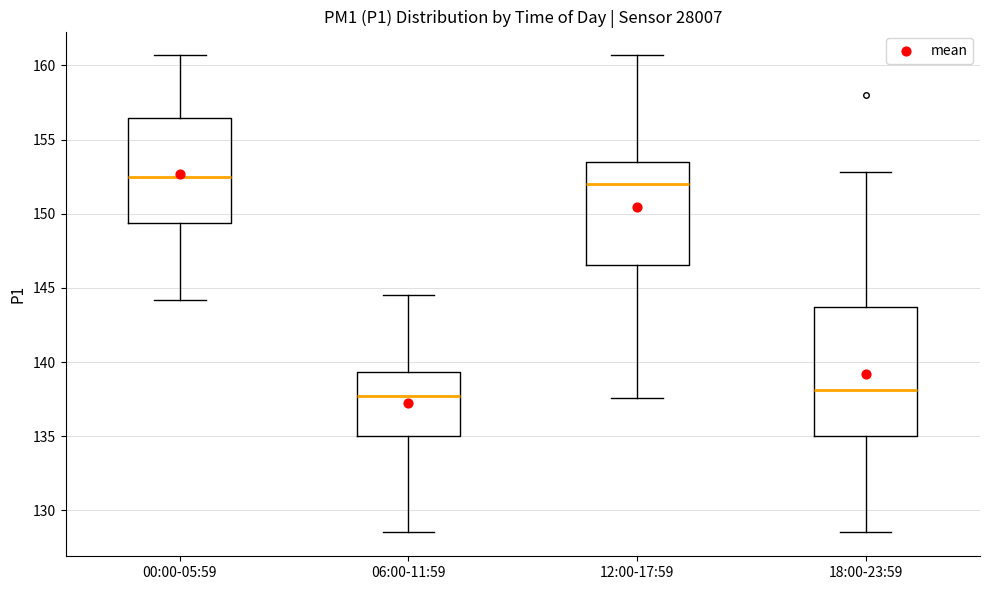

Reading left to right, transcribe this box plot: for each box, give where its median line is, the range the box spans, and where its two whiskers end, as read against the y-axis. The values are not printed on the chart, so give them approximately, as read against the axis.

00:00-05:59: median 152.5, box 149.5 to 156.5, whiskers 144.0 to 160.5
06:00-11:59: median 137.5, box 135.0 to 139.5, whiskers 128.5 to 144.5
12:00-17:59: median 152.0, box 146.5 to 153.5, whiskers 137.5 to 160.5
18:00-23:59: median 138.0, box 135.0 to 143.5, whiskers 128.5 to 153.0